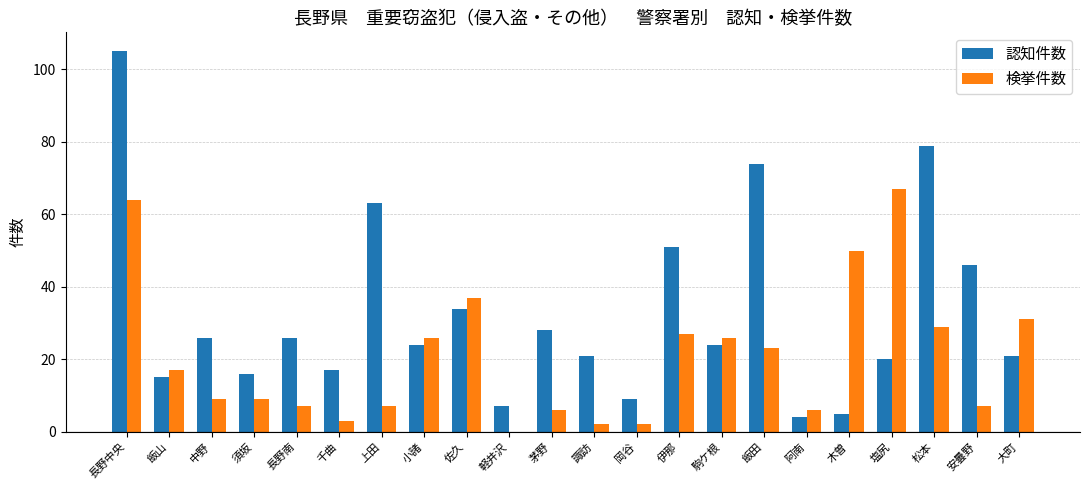

The value of 認知件数 at 中野 is 26. True or false?

True